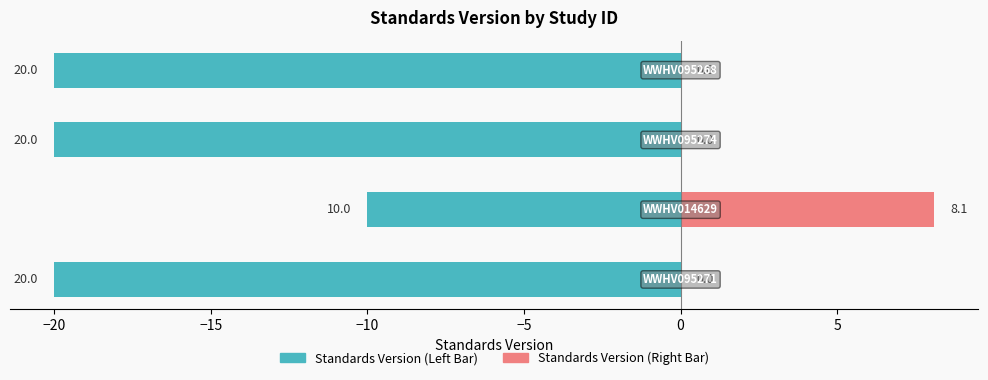

How many groups of bars are there?

4